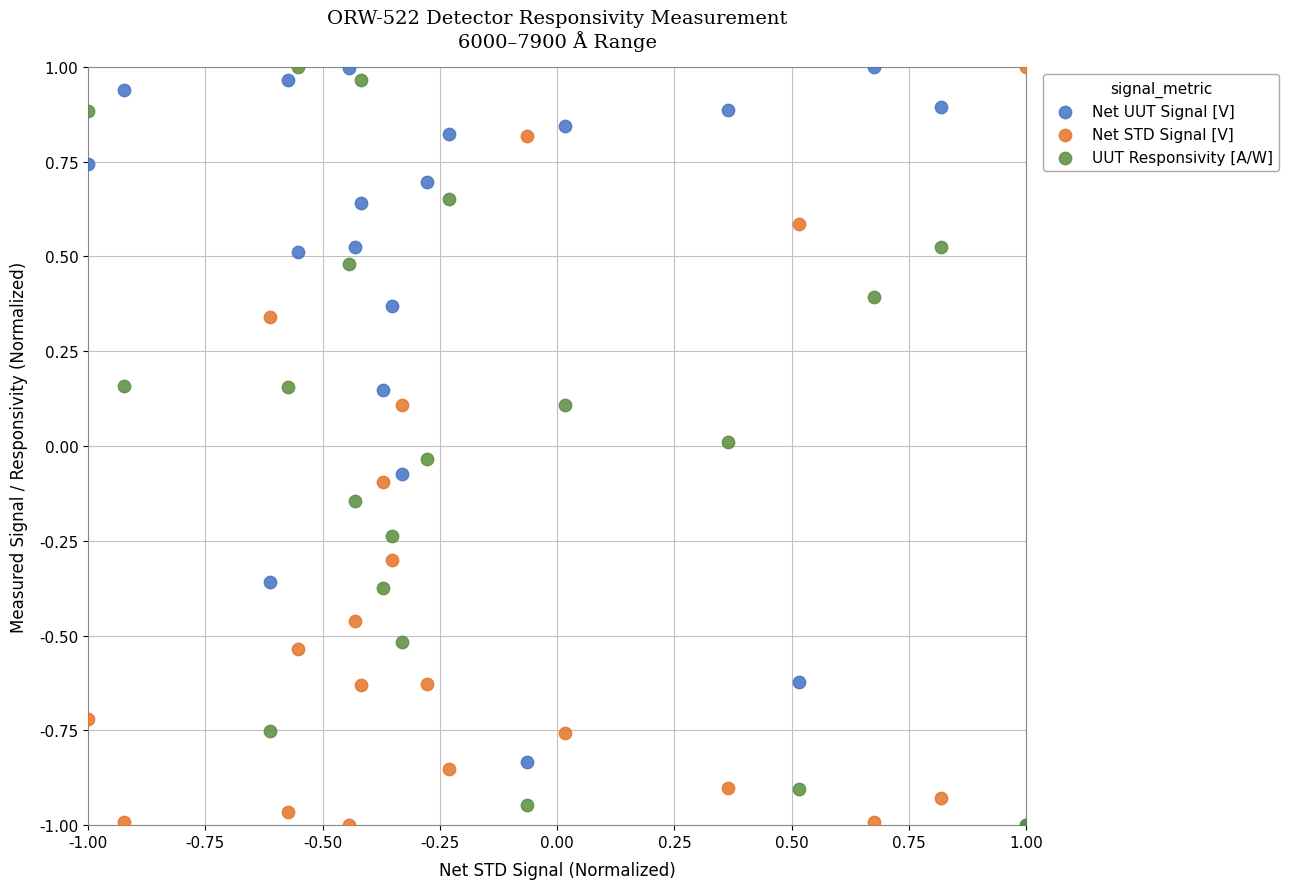

What are all the series names shown in the legend?

Net UUT Signal [V], Net STD Signal [V], UUT Responsivity [A/W]